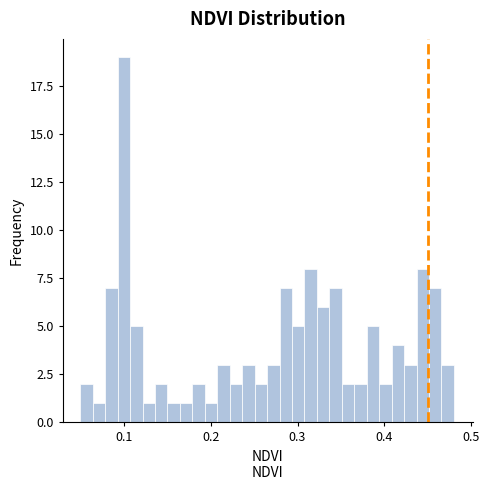

Read against the x-axis, roughly where is the centre of the tallest bar?

0.10